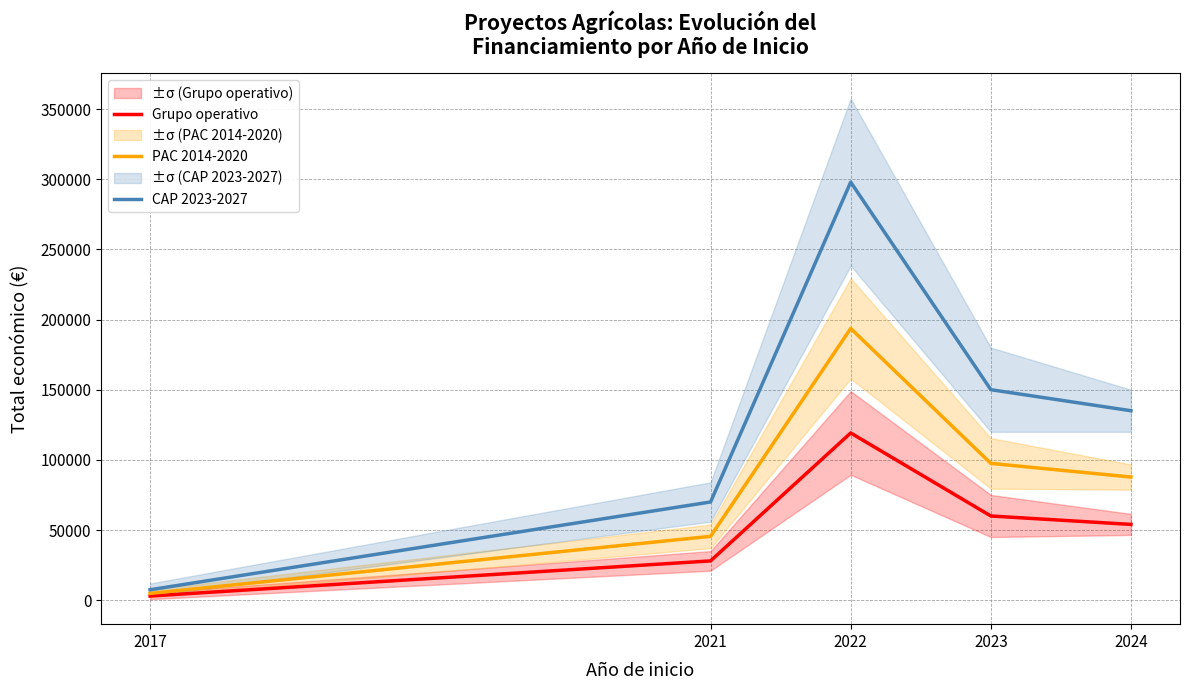

Read the Grupo operativo value at 2021.

27996.8